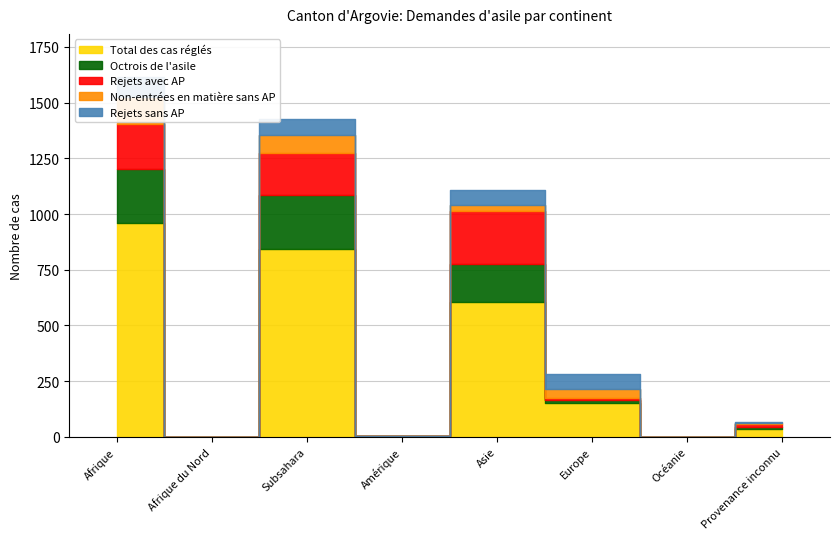

The Total des cas réglés series shows 1 at Amérique. True or false?

False